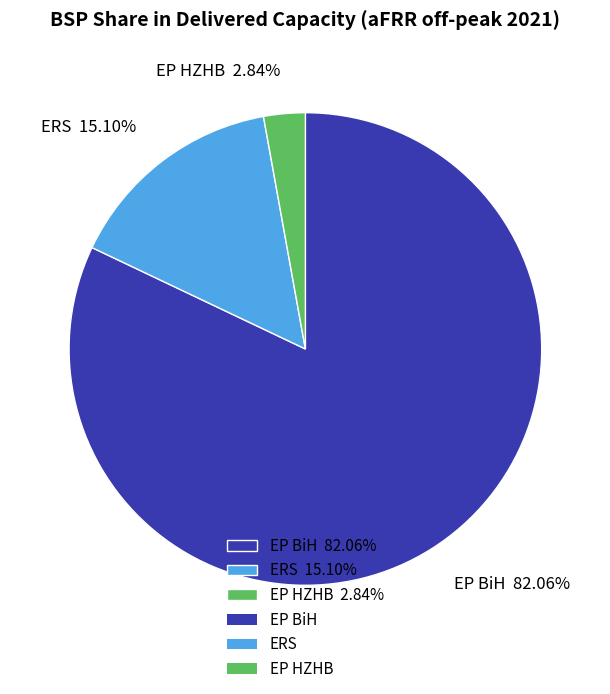

What percentage is the ERS slice, to the nearest percent?

15%